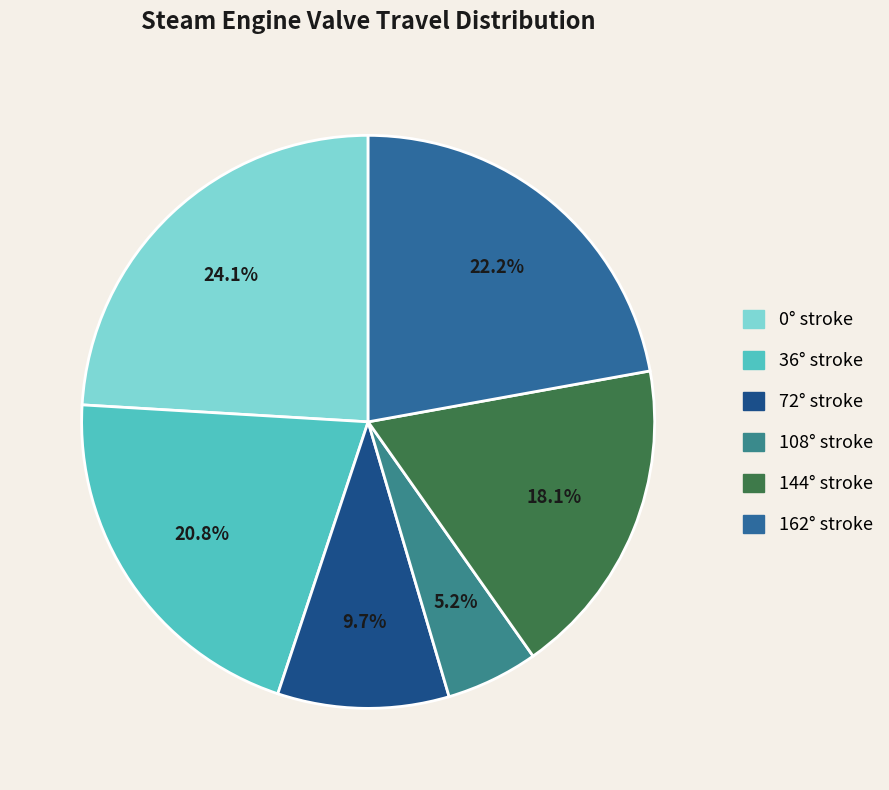

What percentage is the 72° slice, to the nearest percent?

10%